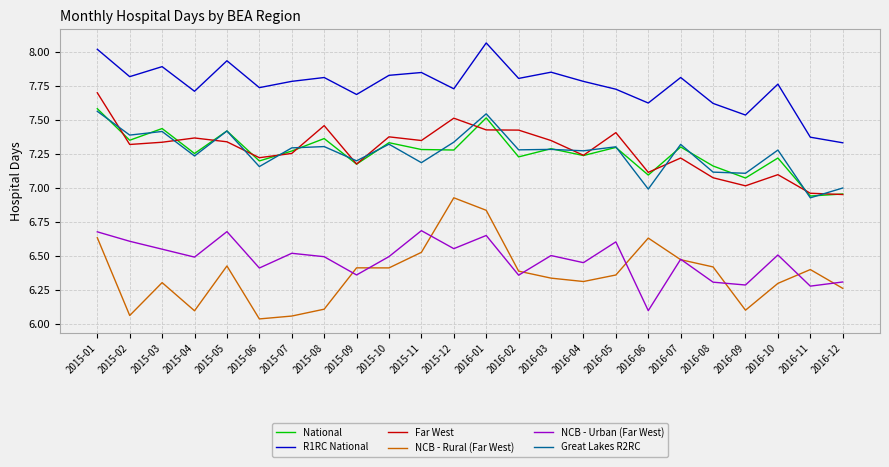

What is the total value across all series at 2015-01?

44.2